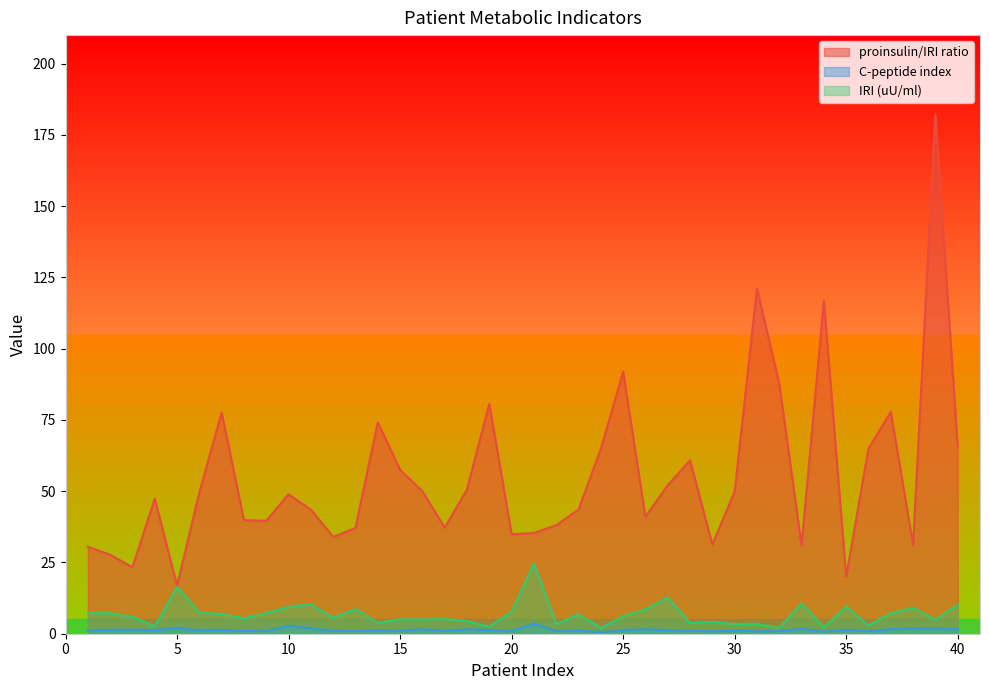

At 10, list the series in order from largest to smallest.

proinsulin/IRI ratio, IRI (uU/ml), C-peptide index